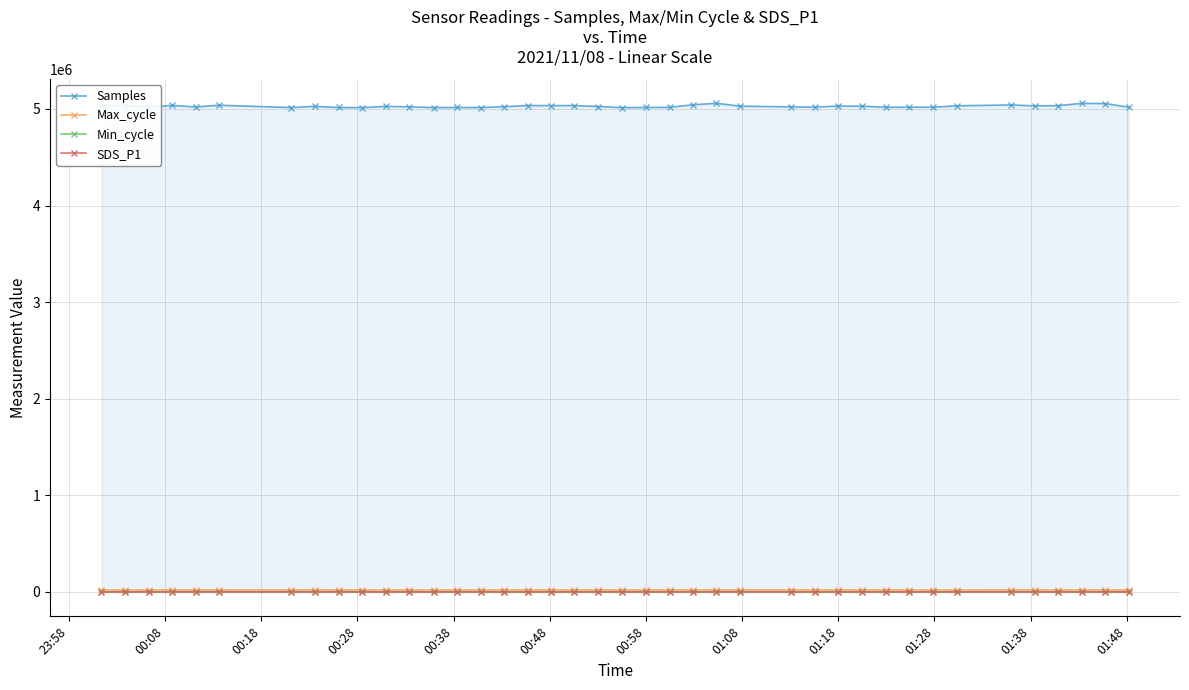

What is the value of the Max_cycle point at the 20th from the left?

20109.0